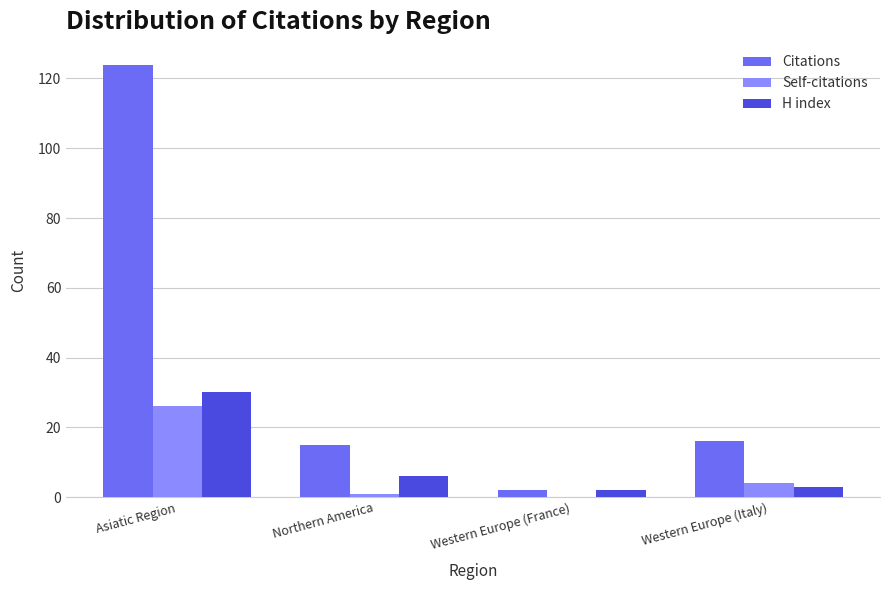

What is the maximum value shown in the chart?

124